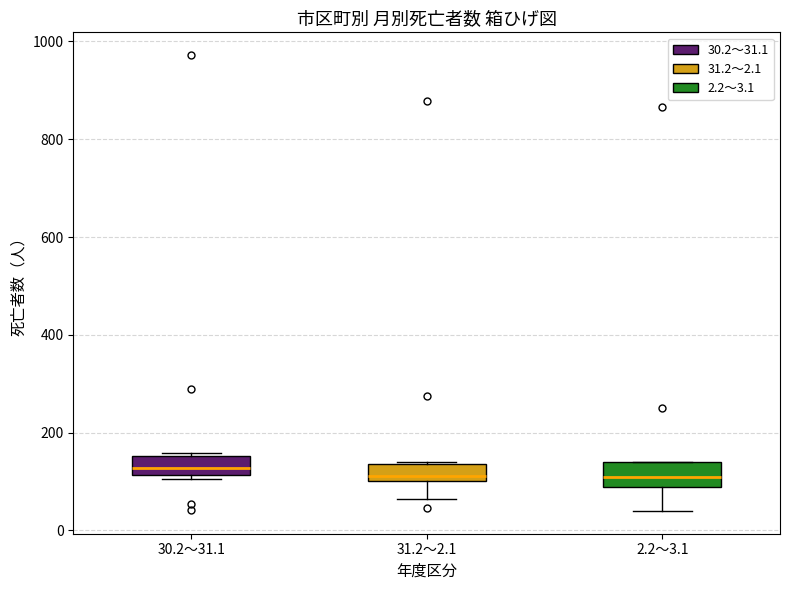

Reading left to right, transcribe this box plot: for each box, give where its median line is, the range the box spans, and where its two whiskers end, as read against the y-axis. The values are not printed on the chart, so give them approximately, as read against the axis.

30.2～31.1: median 120 (just above the box's lower edge), box 120 to 160, whiskers 100 to 160
31.2～2.1: median 120, box 100 to 140, whiskers 60 to 140
2.2～3.1: median 120, box 80 to 140, whiskers 40 to 140